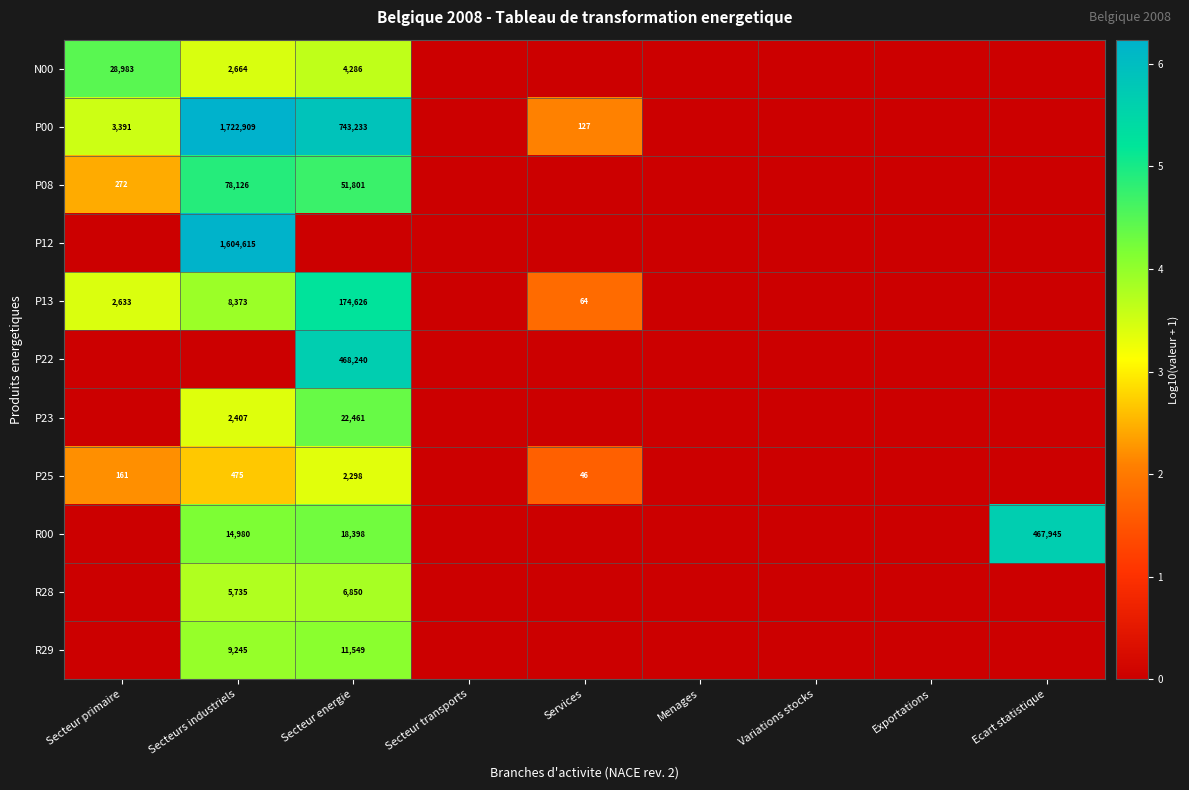

Is it true that P08 equals 32069 at Secteurs industriels?

False